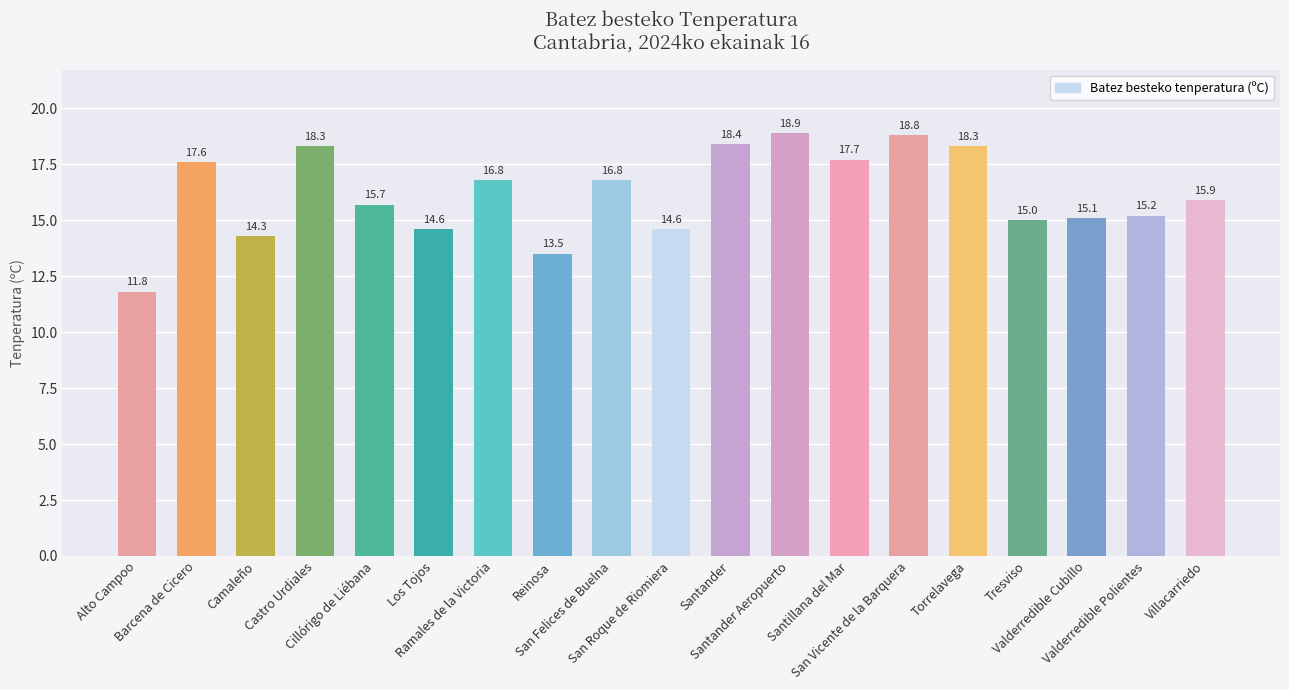

What is the average value?

16.2